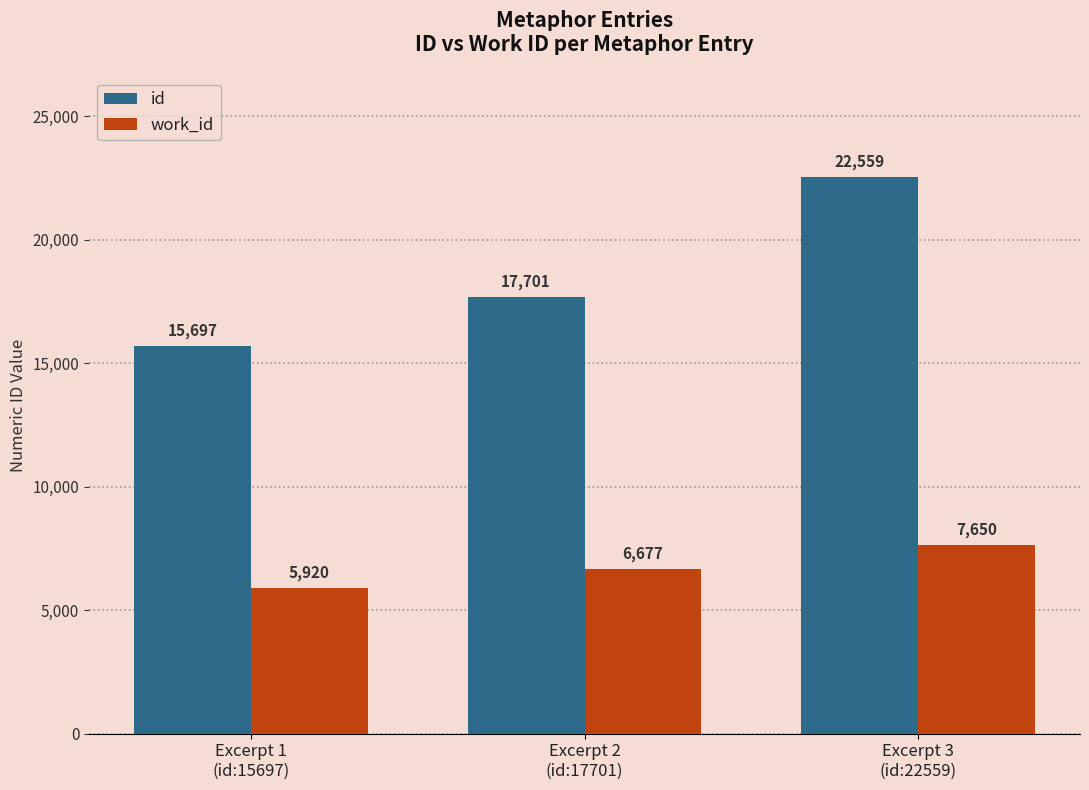

What is the greatest value displayed?

22559